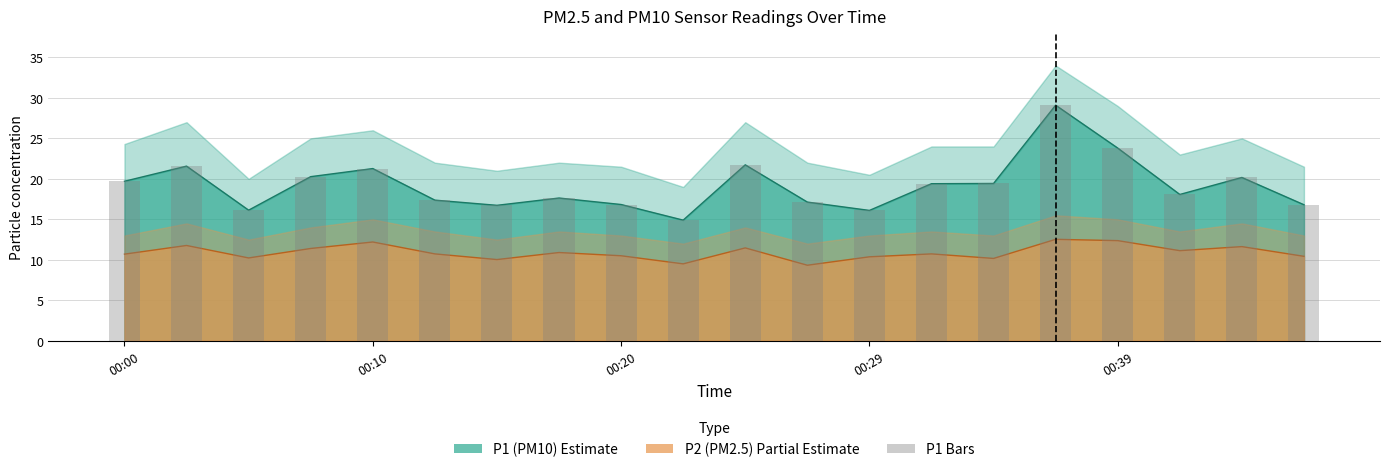

What is the smallest value displayed?

14.9